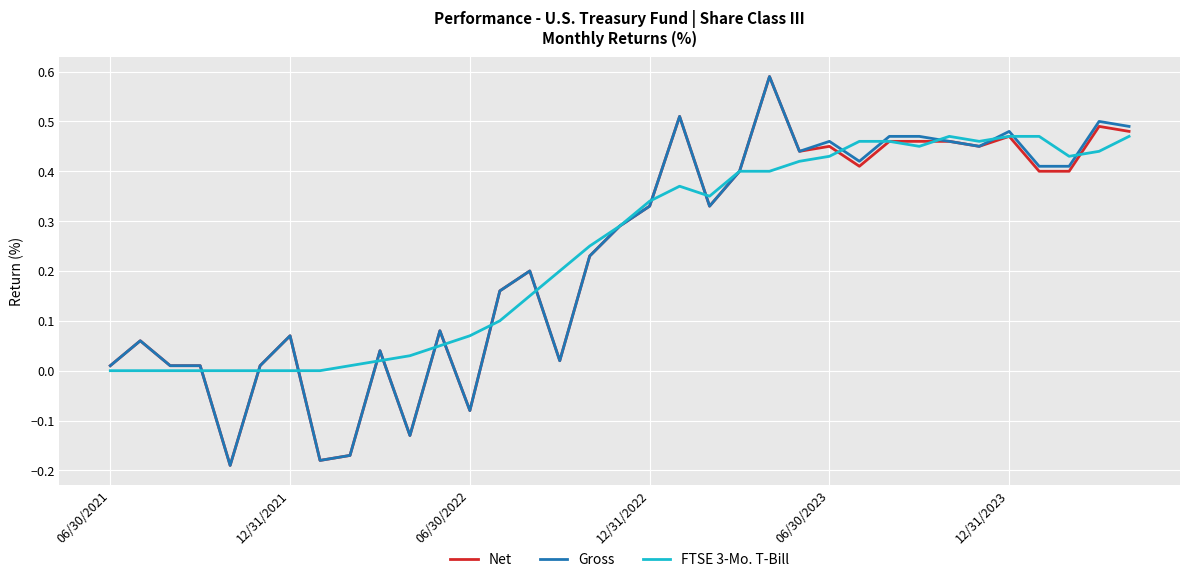

What are all the series names shown in the legend?

Net, Gross, FTSE 3-Mo. T-Bill